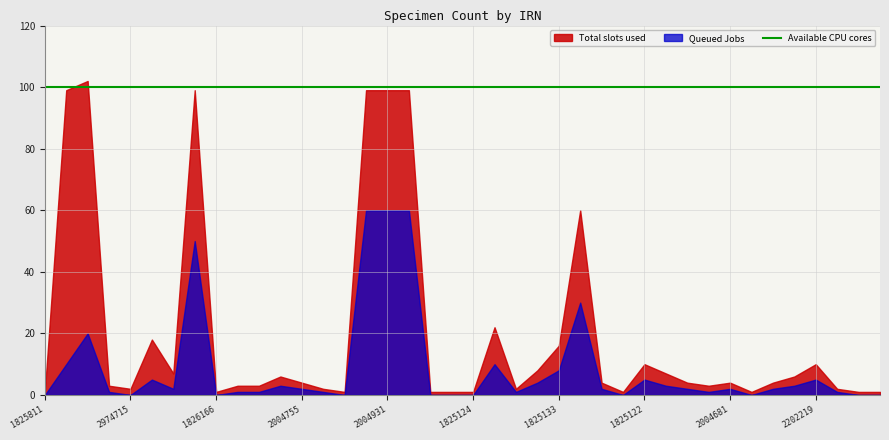

Which series has the largest total across all categories?

Available CPU cores